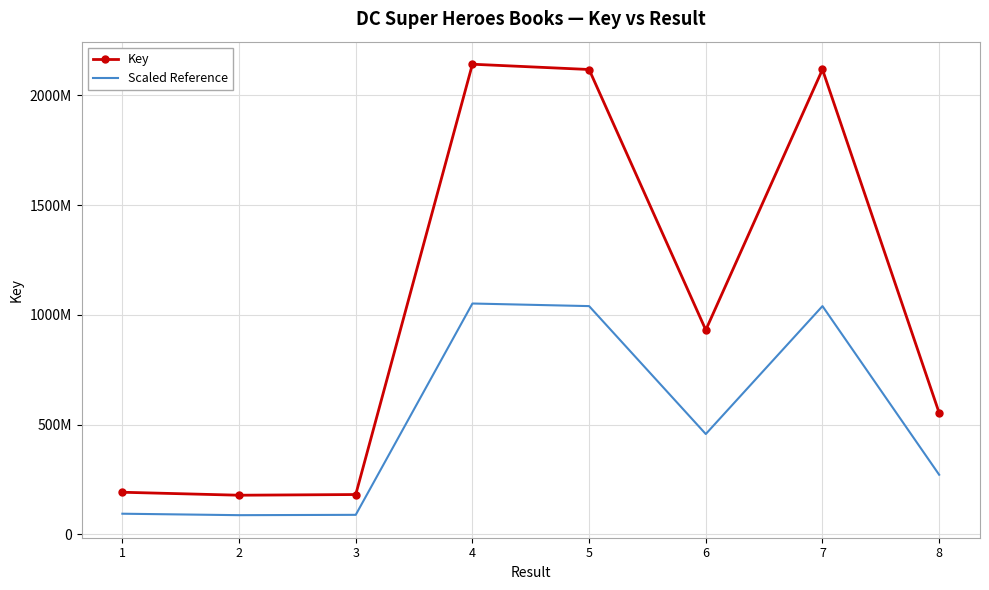

Which category has the highest value in the Scaled Reference series?

4